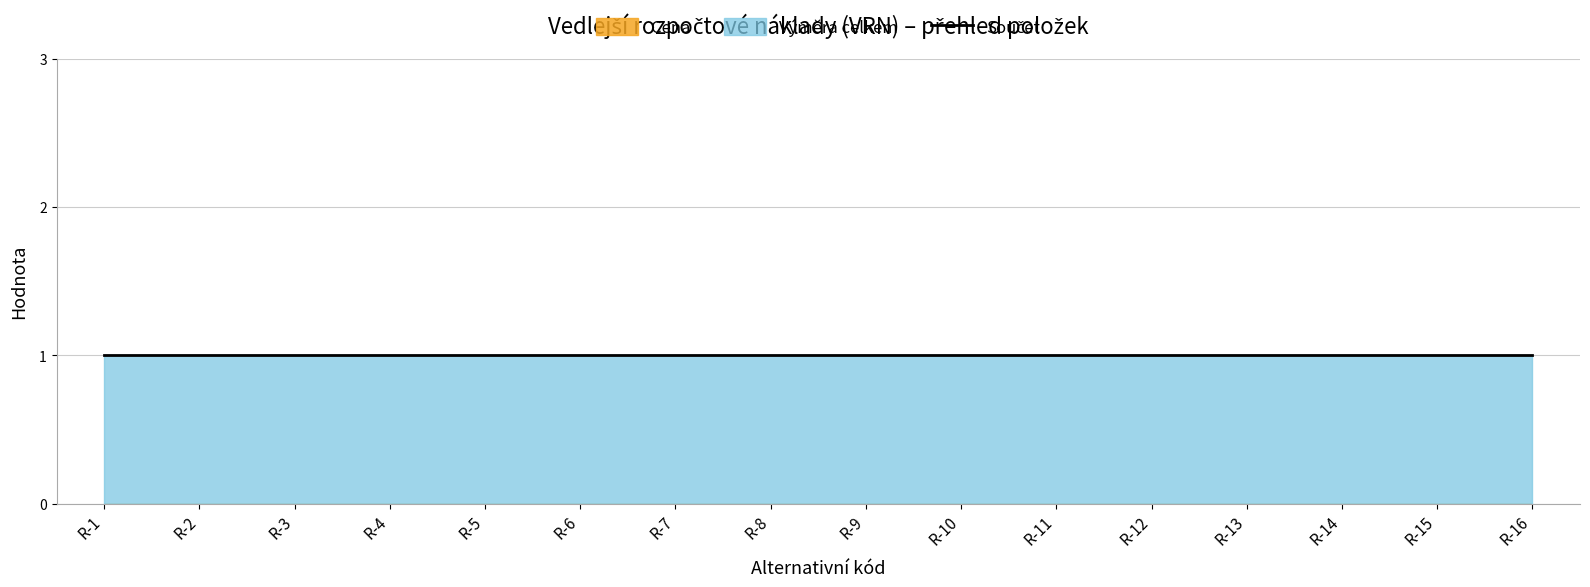

At which category is the sum across all series the highest?

R-1